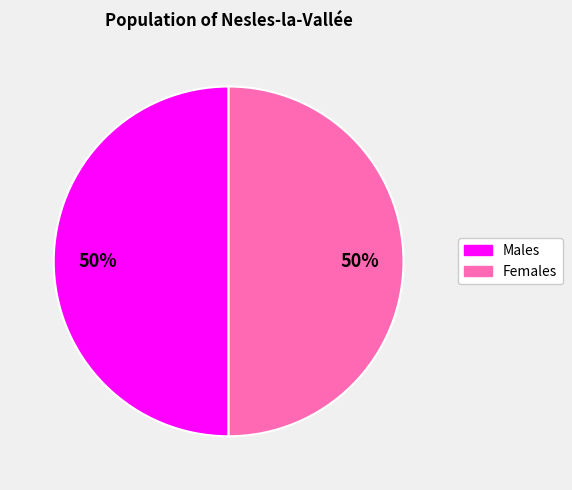

Is it true that Males is 50% of the pie?

True